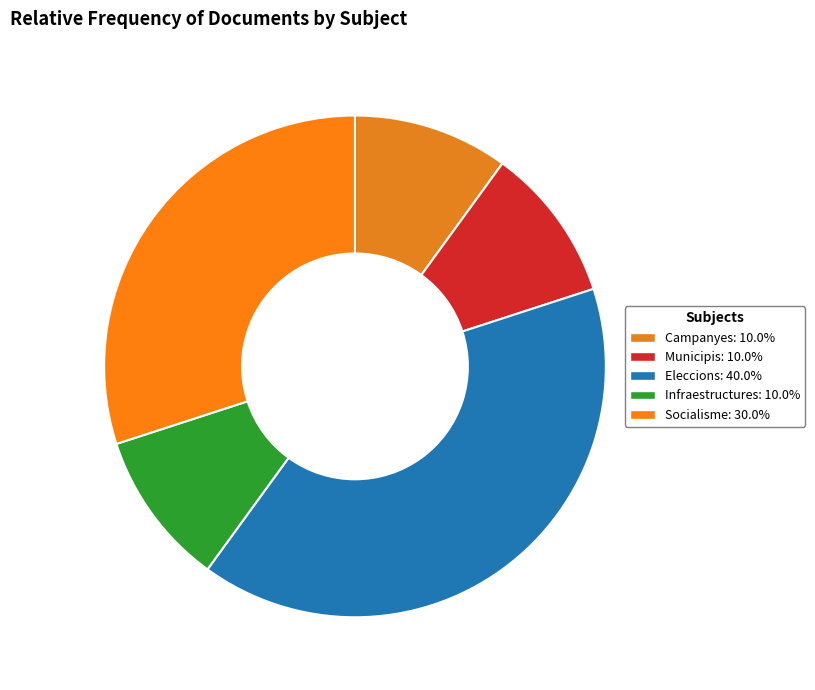

Between Socialisme and Eleccions, which is larger?

Eleccions